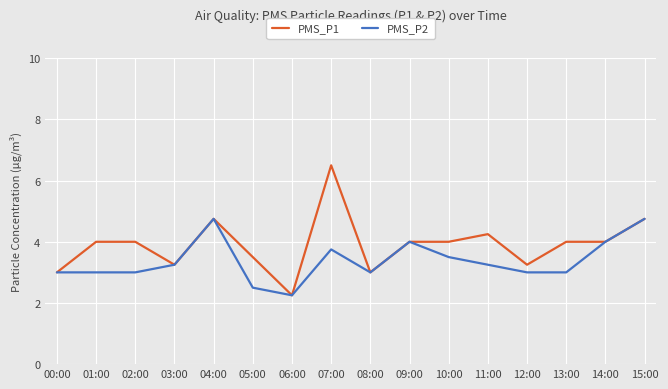

True or false: PMS_P2 has a value of 0.7 at 08:00.

False